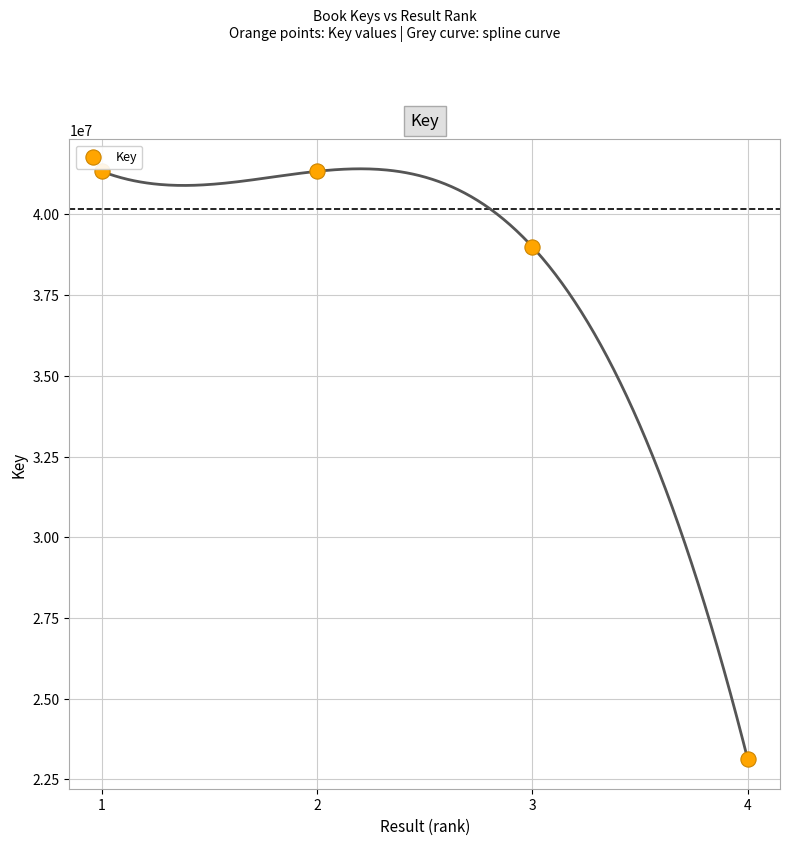

What Y value in the scatter plot is closest to 32231959?

38999668